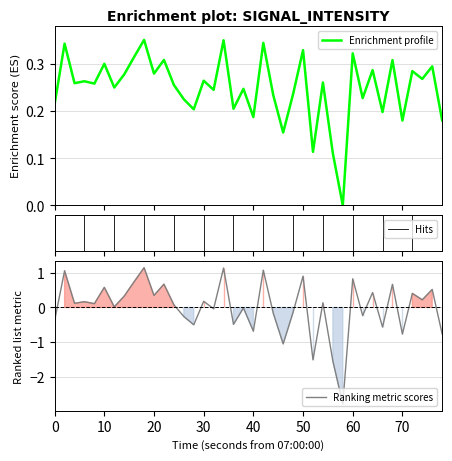

How many values are above zero?

23